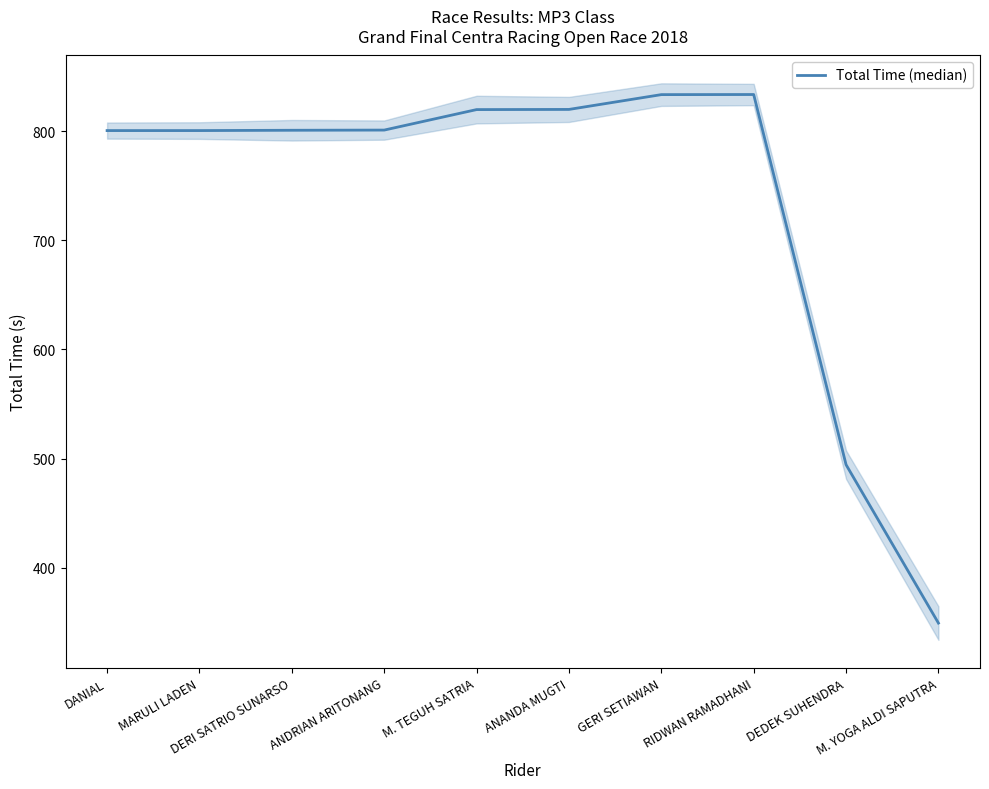

Where is the first local maximum?

RIDWAN RAMADHANI